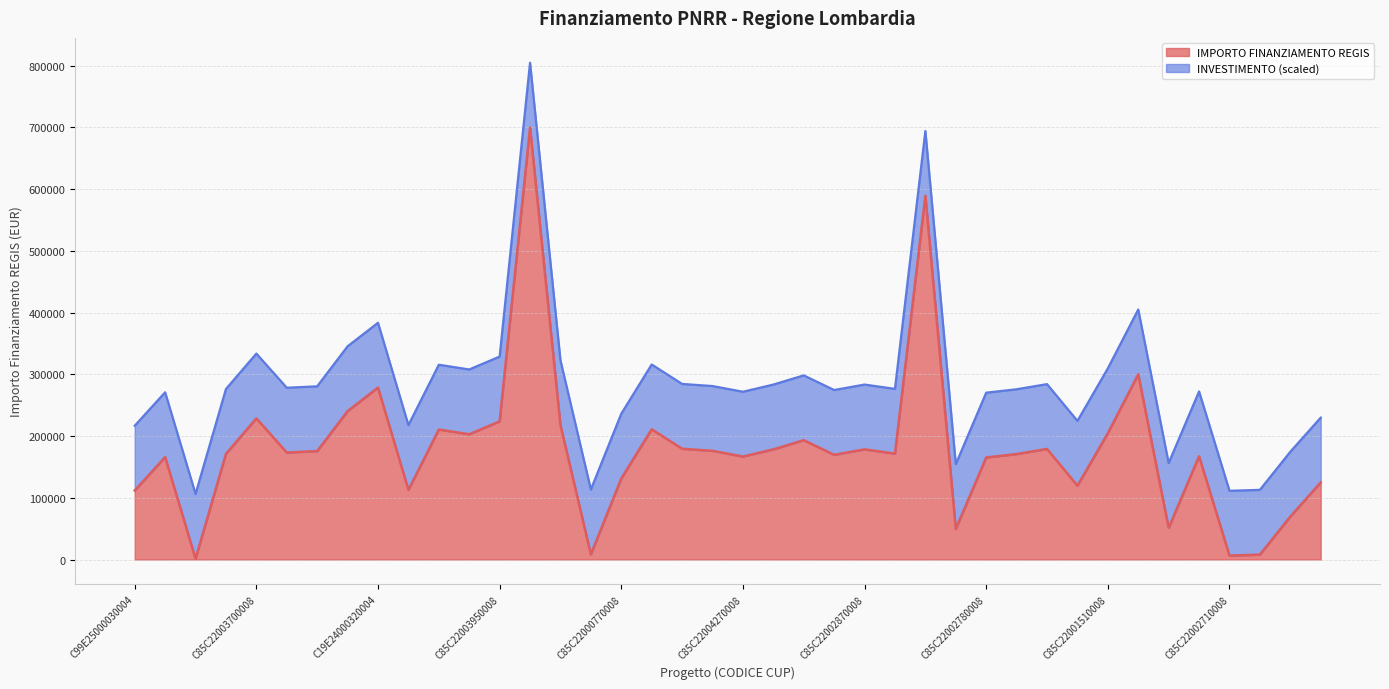

How many data points are less than 173263?

20